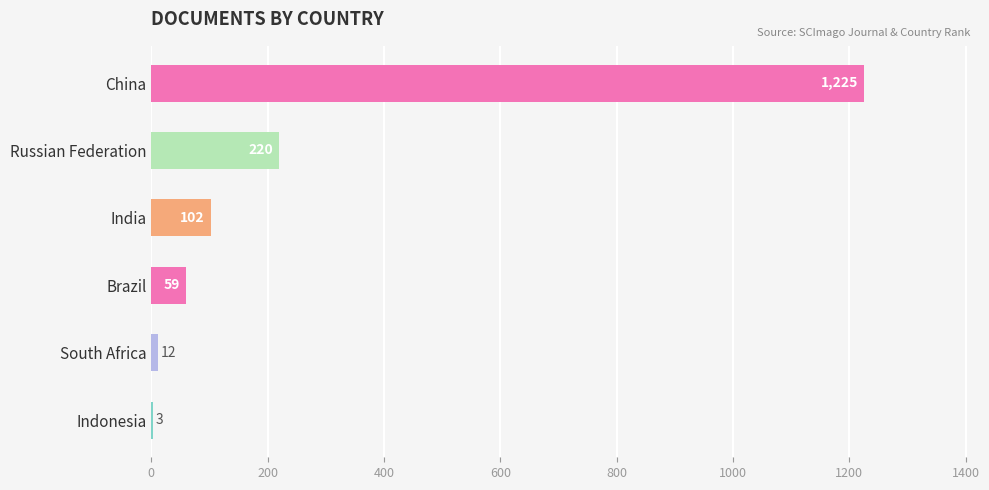

What is the approximate value at South Africa, to the nearest 10?

10